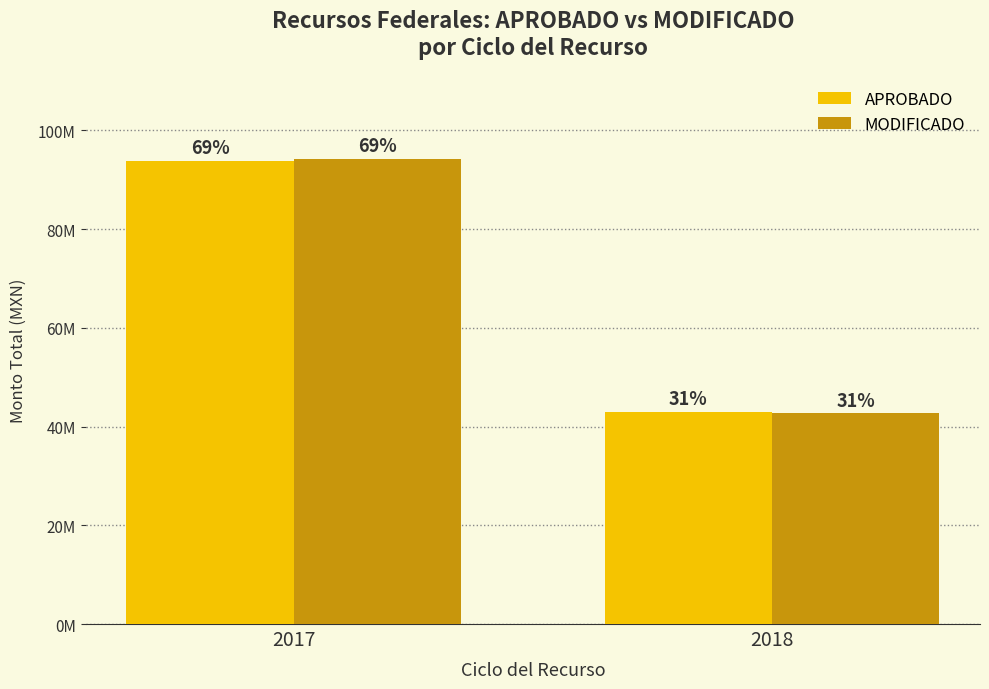

Reading left to right, extract all data points from this chart.

APROBADO: 2017=93813829.0	2018=43041470.2
MODIFICADO: 2017=94108294.4	2018=42654527.8